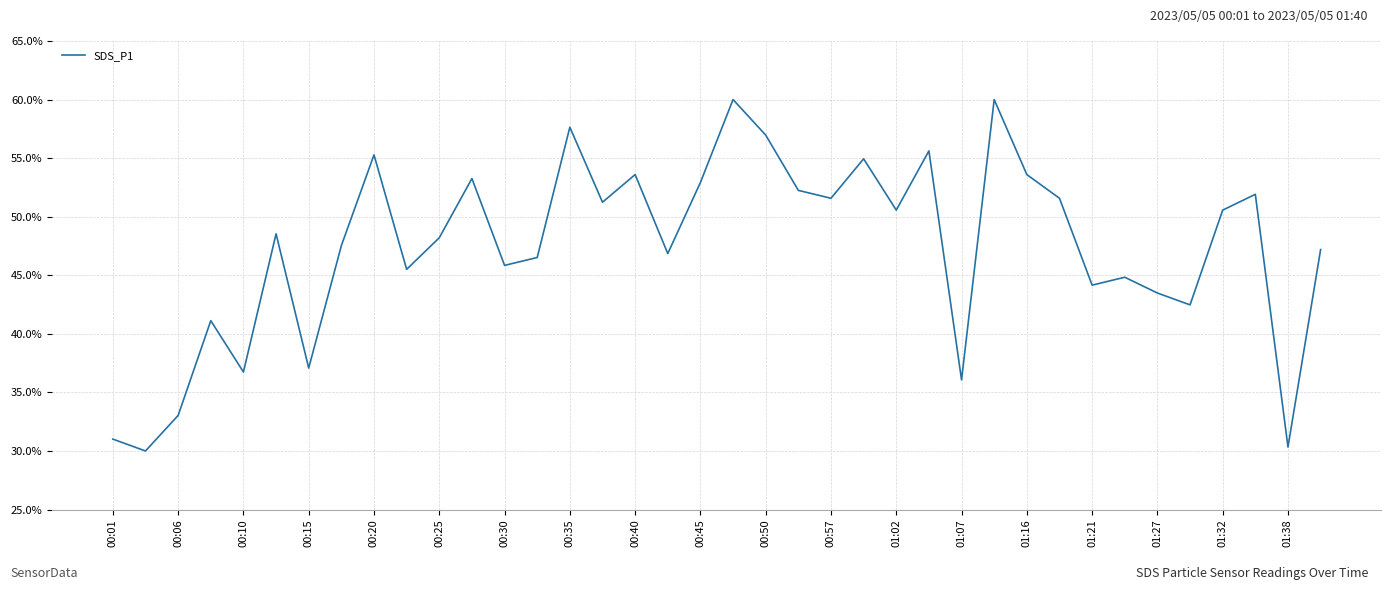

What is the minimum value shown in the chart?

30.0